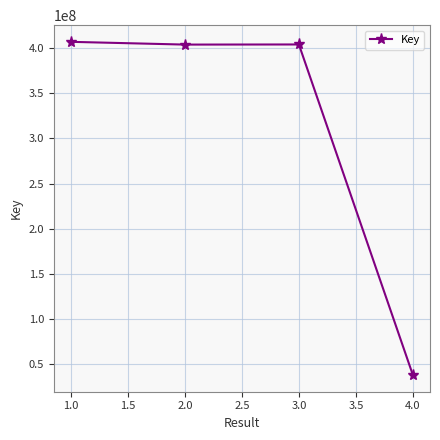

What is the difference between the second highest and minimum values?

365789877